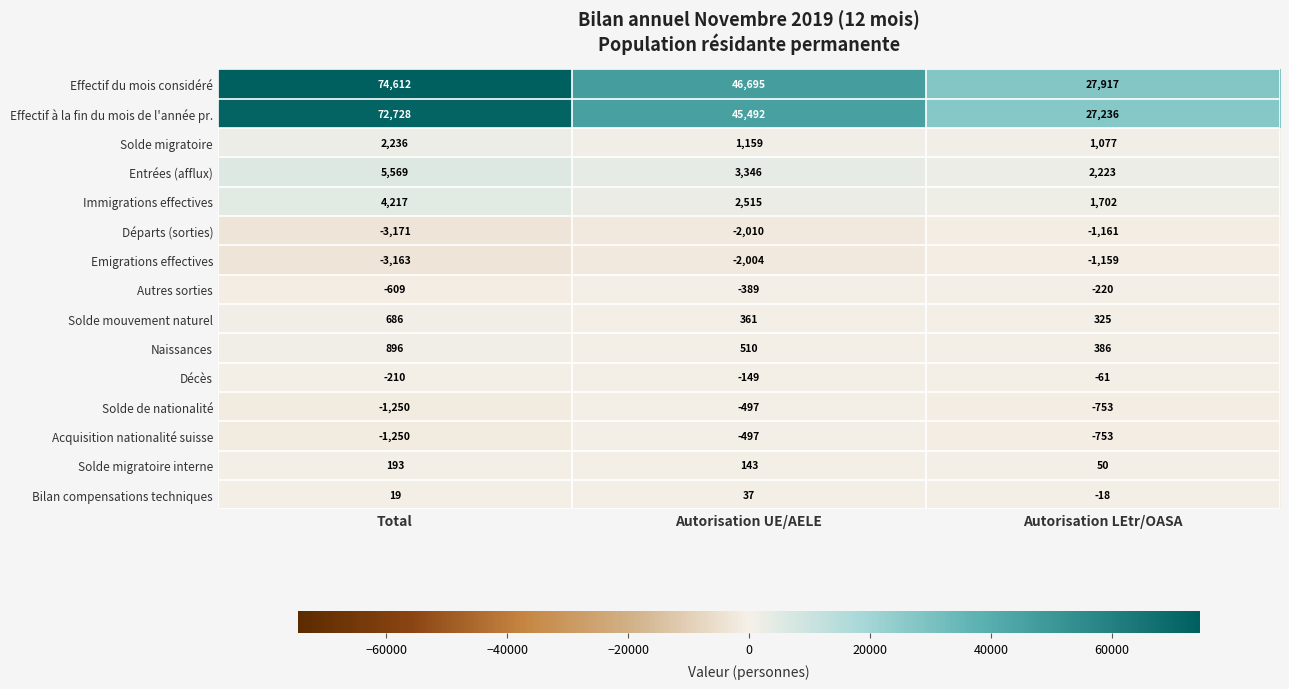

What is the total value across all series at Total?

151503